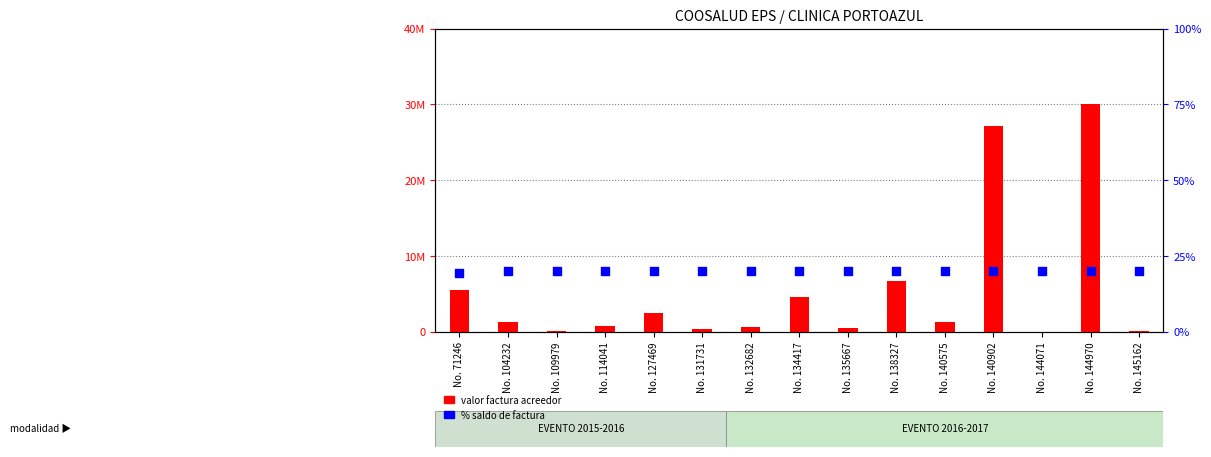

At which category is the sum across all series the highest?

No. 144970